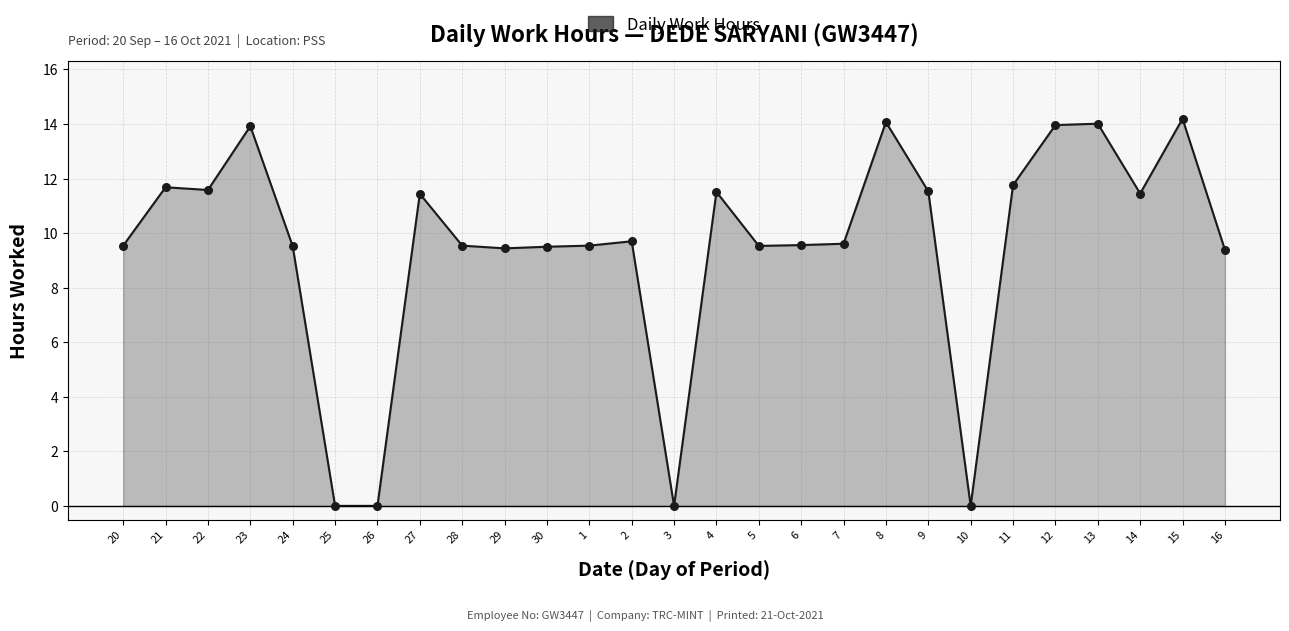

Approximately how many times larger is the value at 2 compared to 24?

1.0